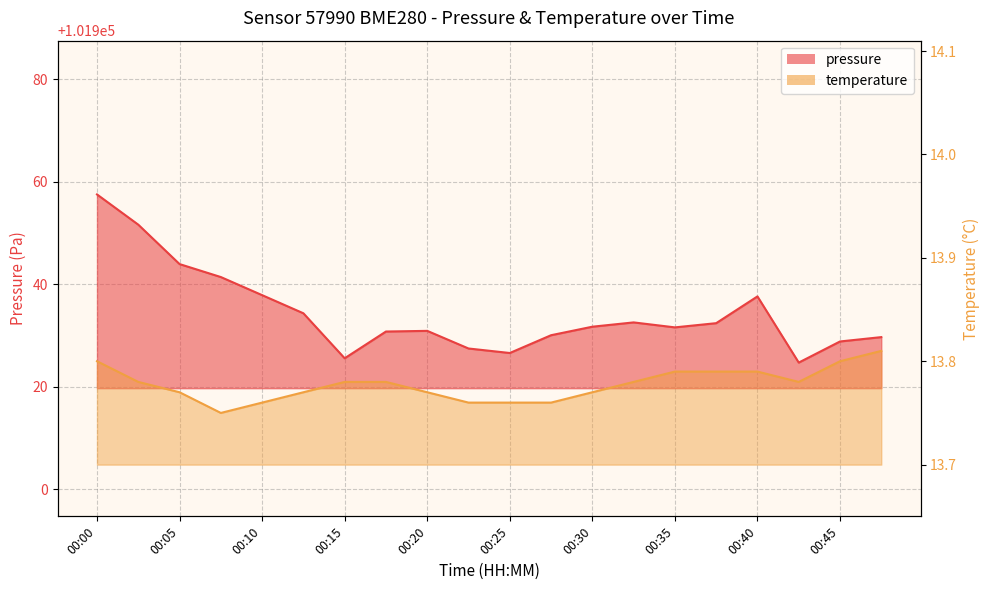

Rank the series by their average value, from highest to lowest.

pressure, temperature